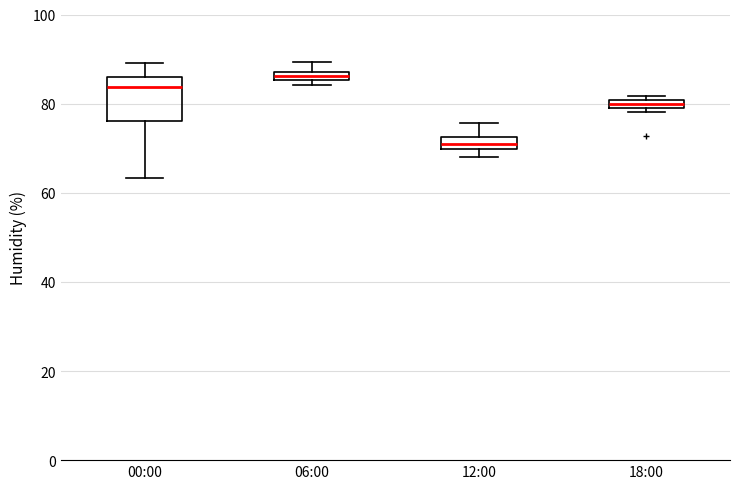

Where is the lower edge of the box for 18:00 on the y-axis? The values are not printed on the chart, so give them approximately, as read against the axis.

78